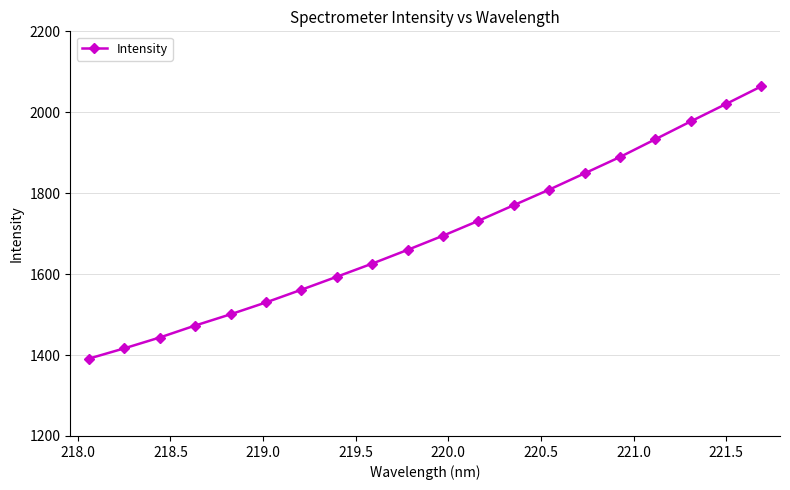

True or false: there are more than 2 points higher than both neighbors.

False